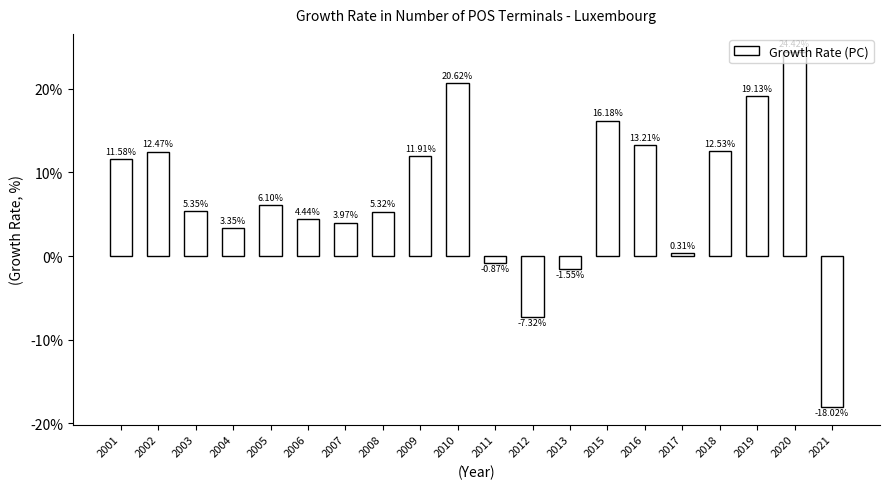

Rank the categories by value from lowest to highest.

2021, 2012, 2013, 2011, 2017, 2004, 2007, 2006, 2008, 2003, 2005, 2001, 2009, 2002, 2018, 2016, 2015, 2019, 2010, 2020